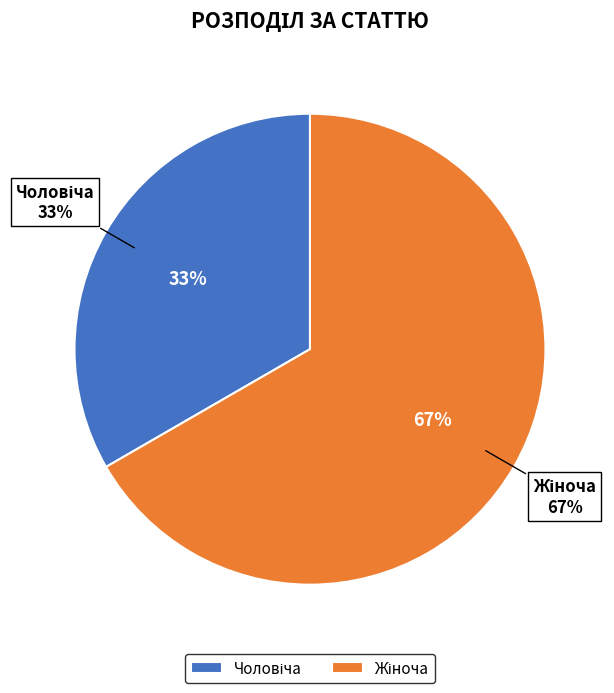

What is the ratio of the value at Чоловіча to the value at Жіноча?

0.5